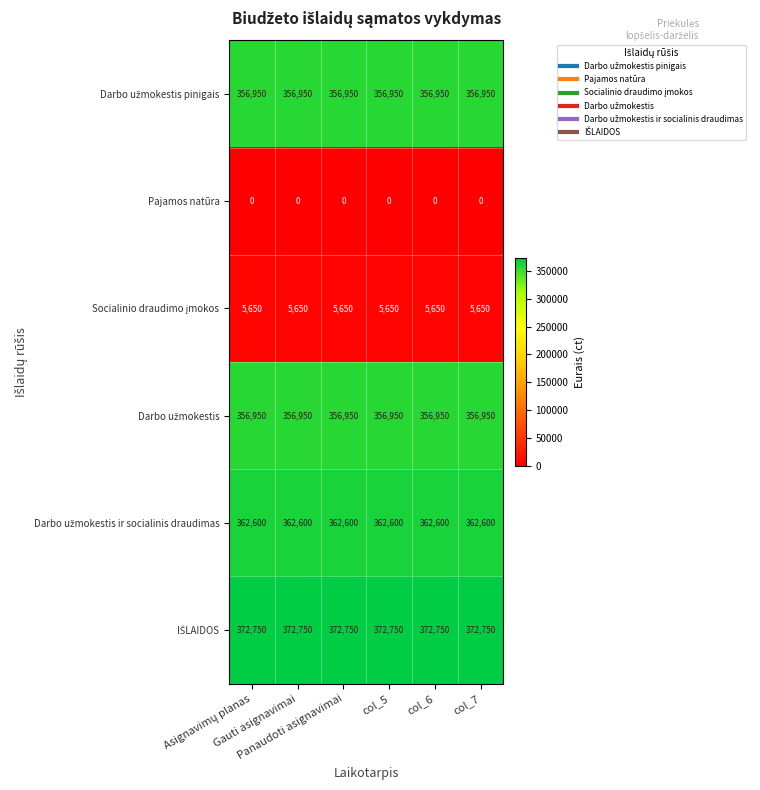

At how many categories does at least one series exceed 17740?

6